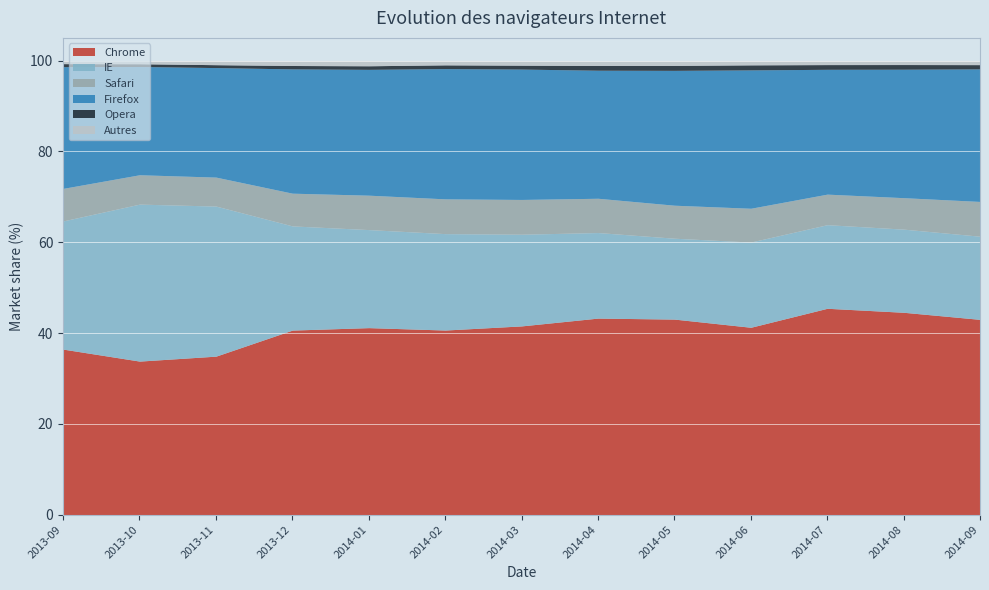

The value of Autres at 2014-06 is 1.6. True or false?

False